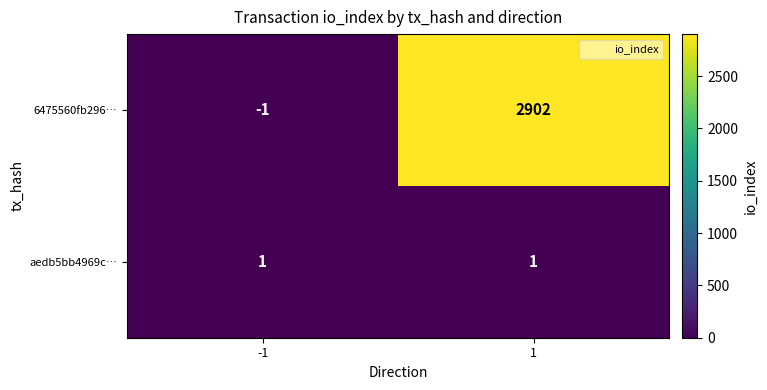

What is the approximate value of 6475560fb296… at 1?

2902